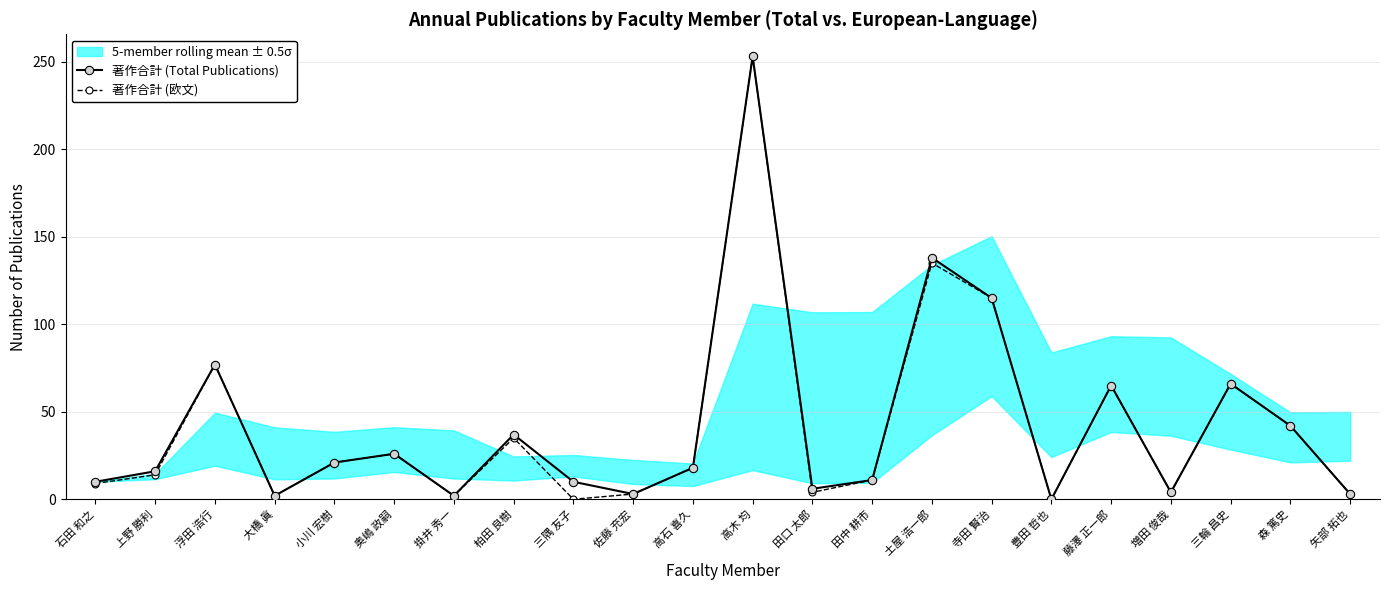

At which label does 著作合計 (欧文) reach its minimum?

三隅 友子